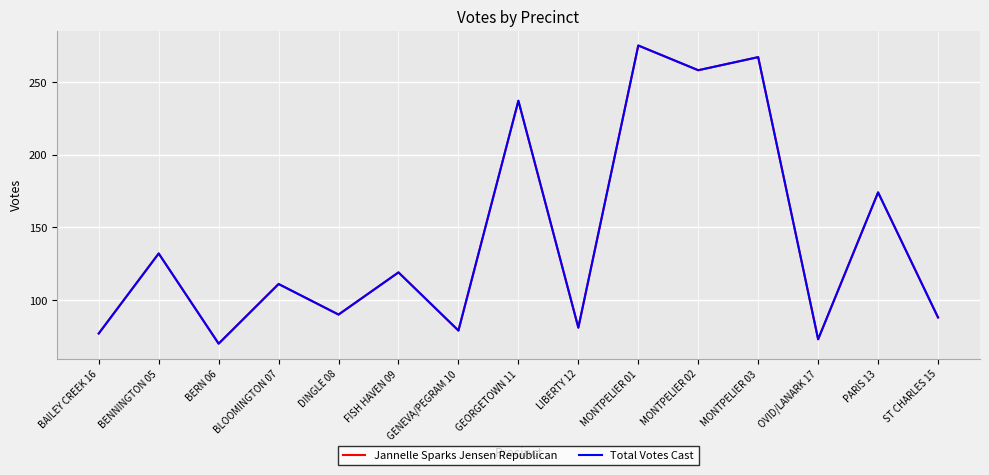

At which category does Total Votes Cast reach its first local valley?

BERN 06